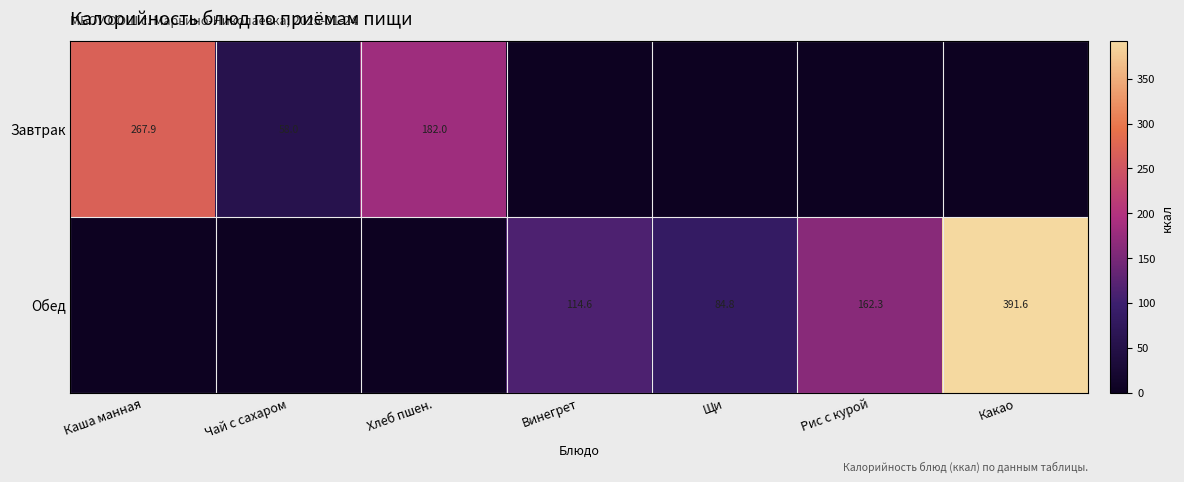

What is the difference between the Завтрак values at Хлеб пшен. and Чай с сахаром?

124.0